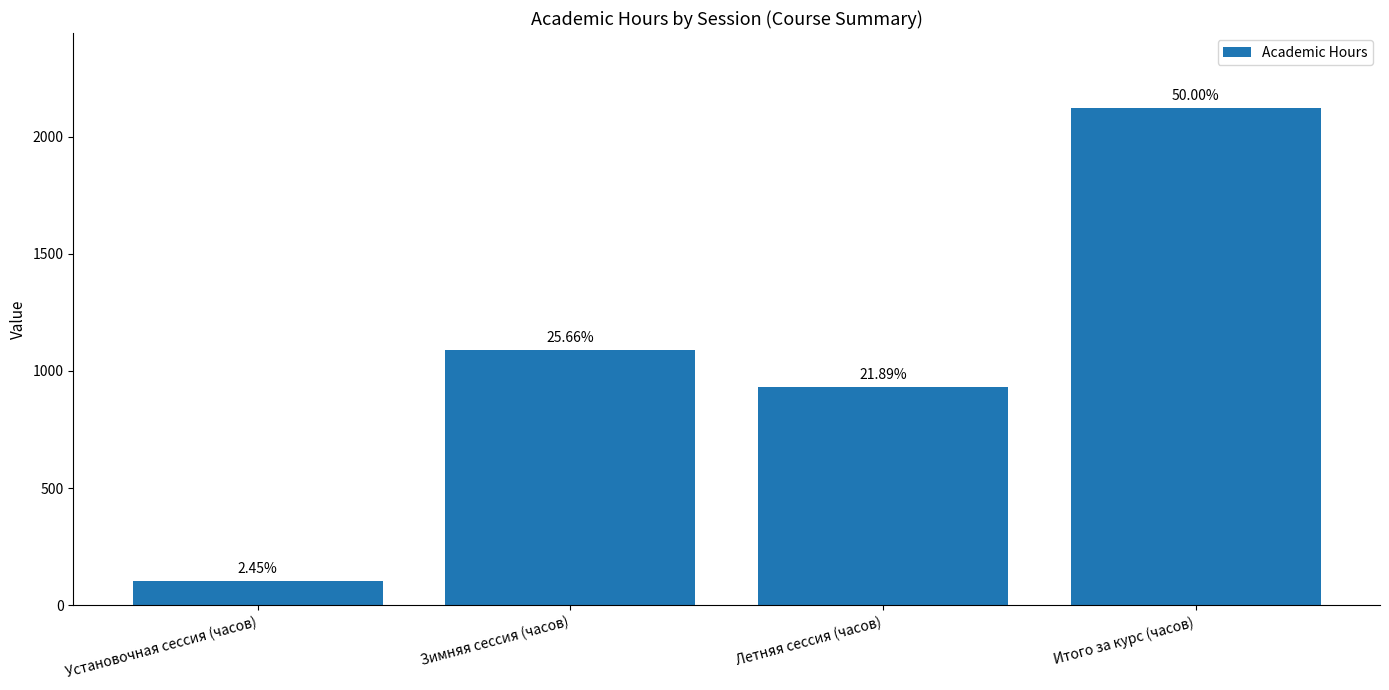

Does the chart contain any negative values?

No